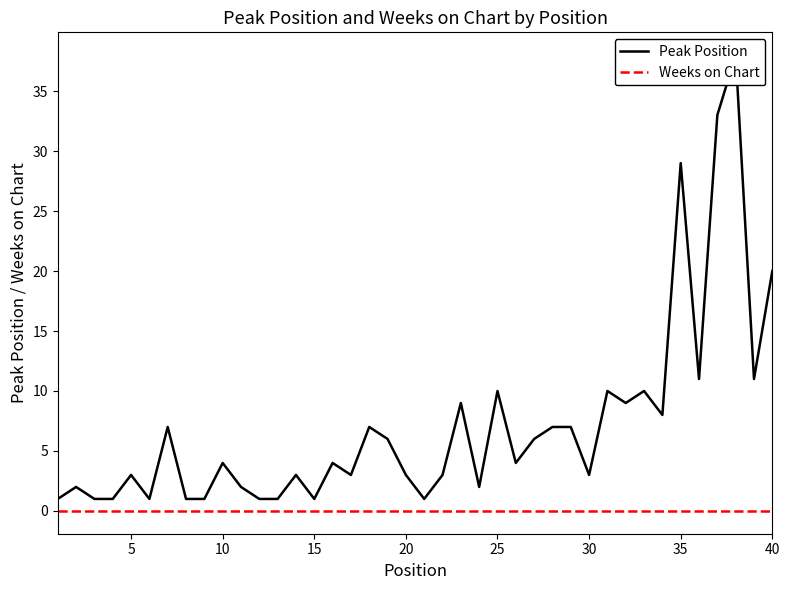

Which series has the widest spread of values?

Peak Position